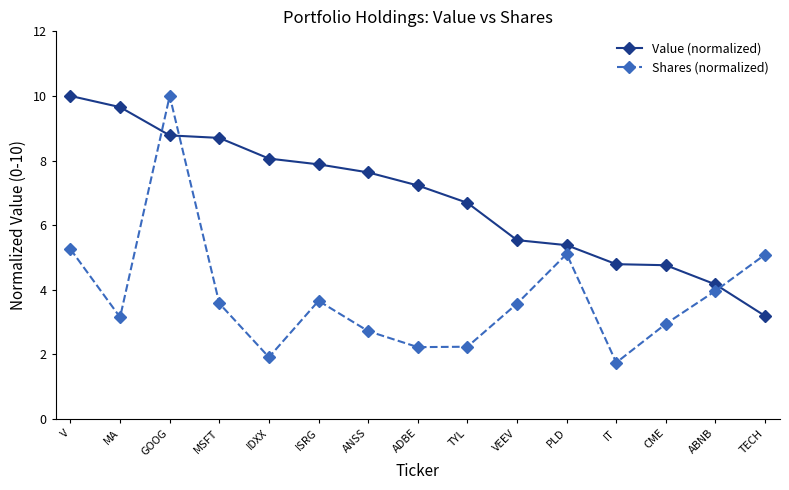

What is the value of the Value (normalized) point at the 9th from the left?

6.7